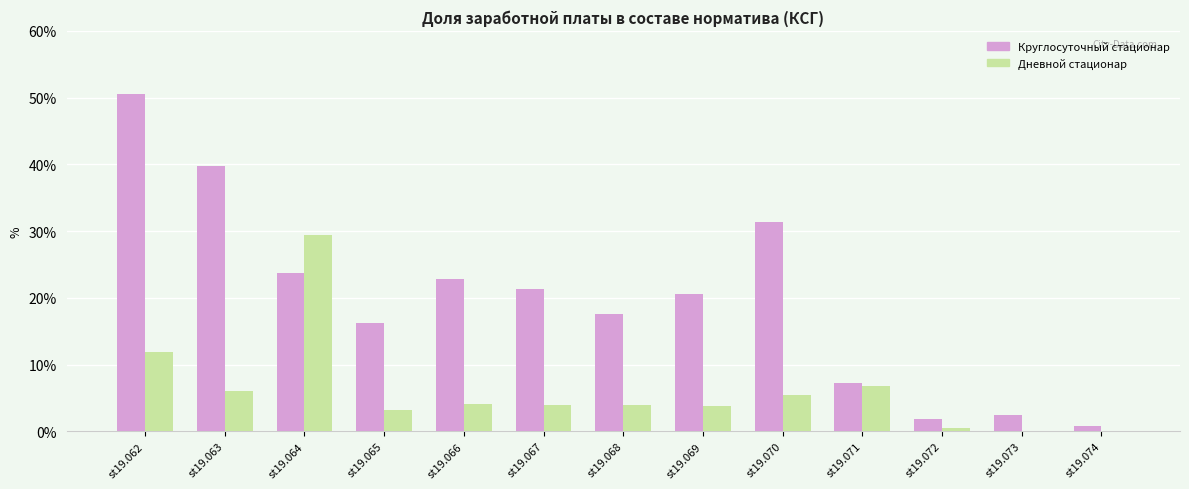

Which series changed the most between st19.064 and st19.073?

Дневной стационар